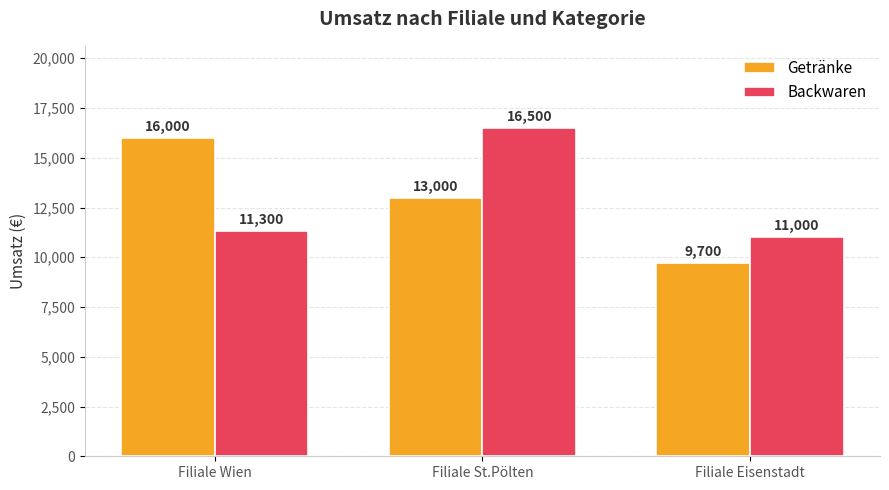

At how many categories does at least one series exceed 14398?

2